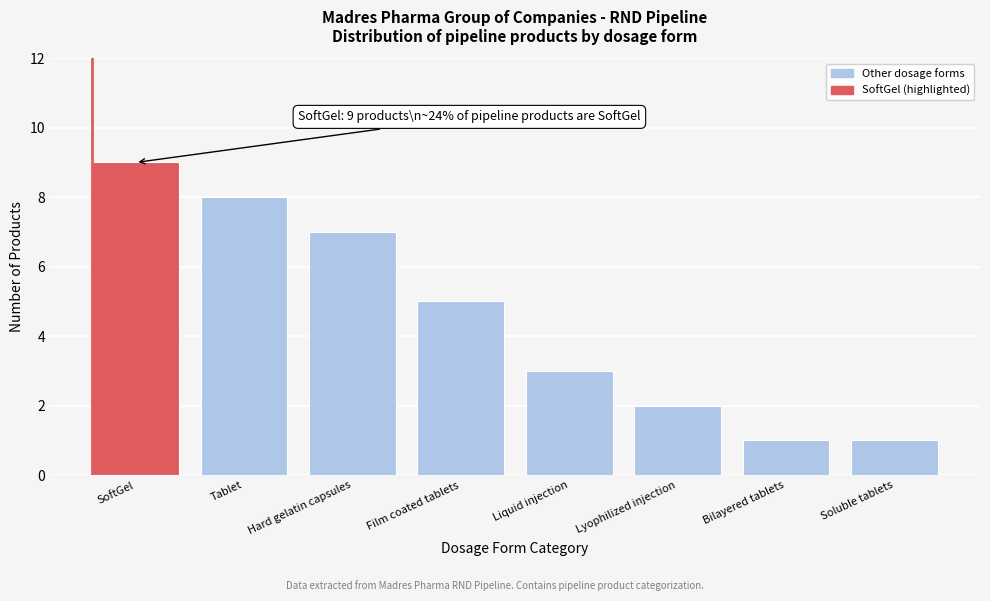

Reading left to right, list all the values displayed in this chart.

SoftGel=9	Tablet=8	Hard gelatin capsules=7	Film coated tablets=5	Liquid injection=3	Lyophilized injection=2	Bilayered tablets=1	Soluble tablets=1